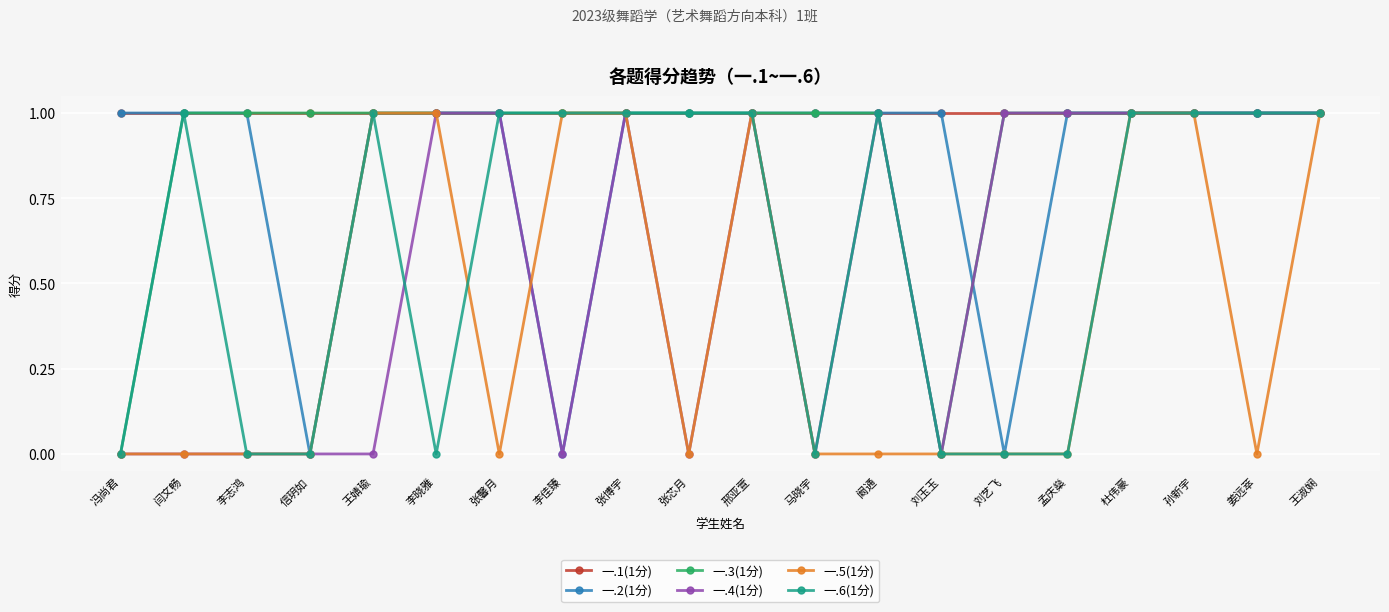

What is the label of the 1st point from the right?

王淑娴